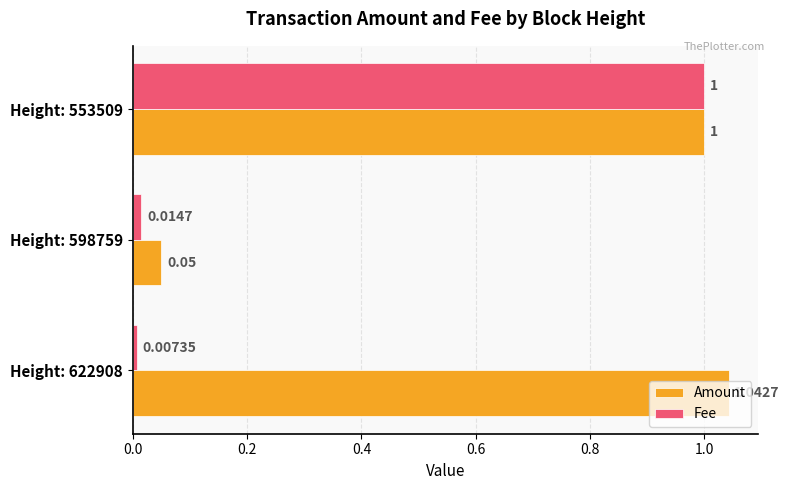

Where is Amount nearest to the value 0?

Height: 598759